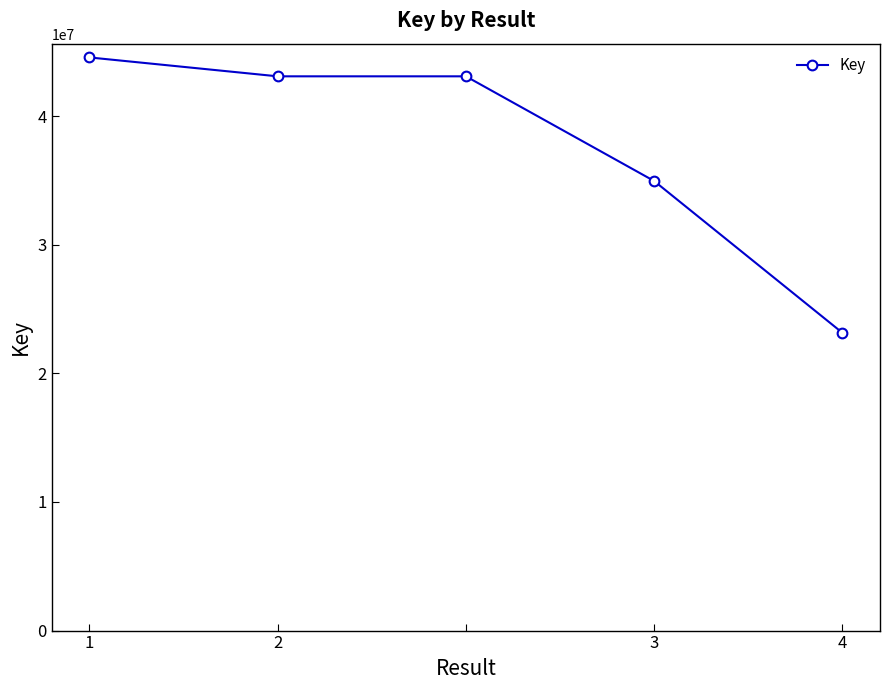

What is the value of the 1st point from the left?

44564542